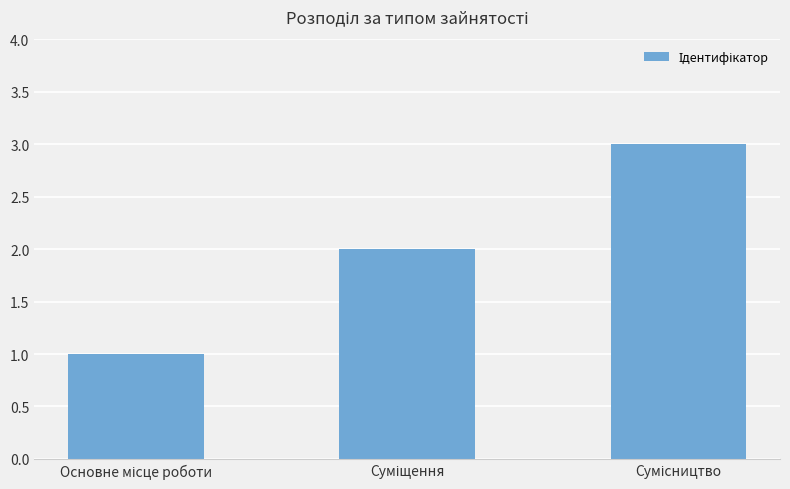

What is the sum of all values?

6